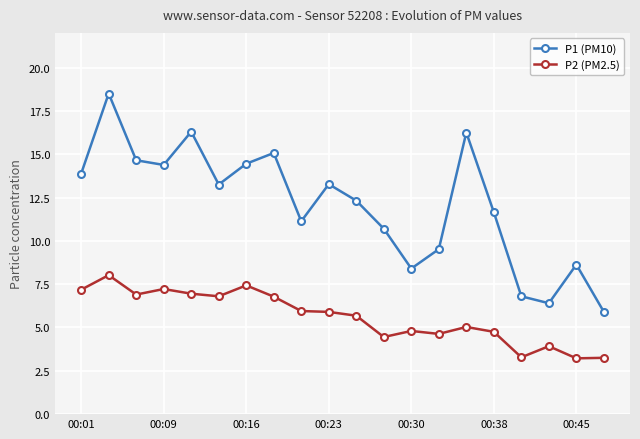

What is the lowest value of the P2 (PM2.5) series?

3.2